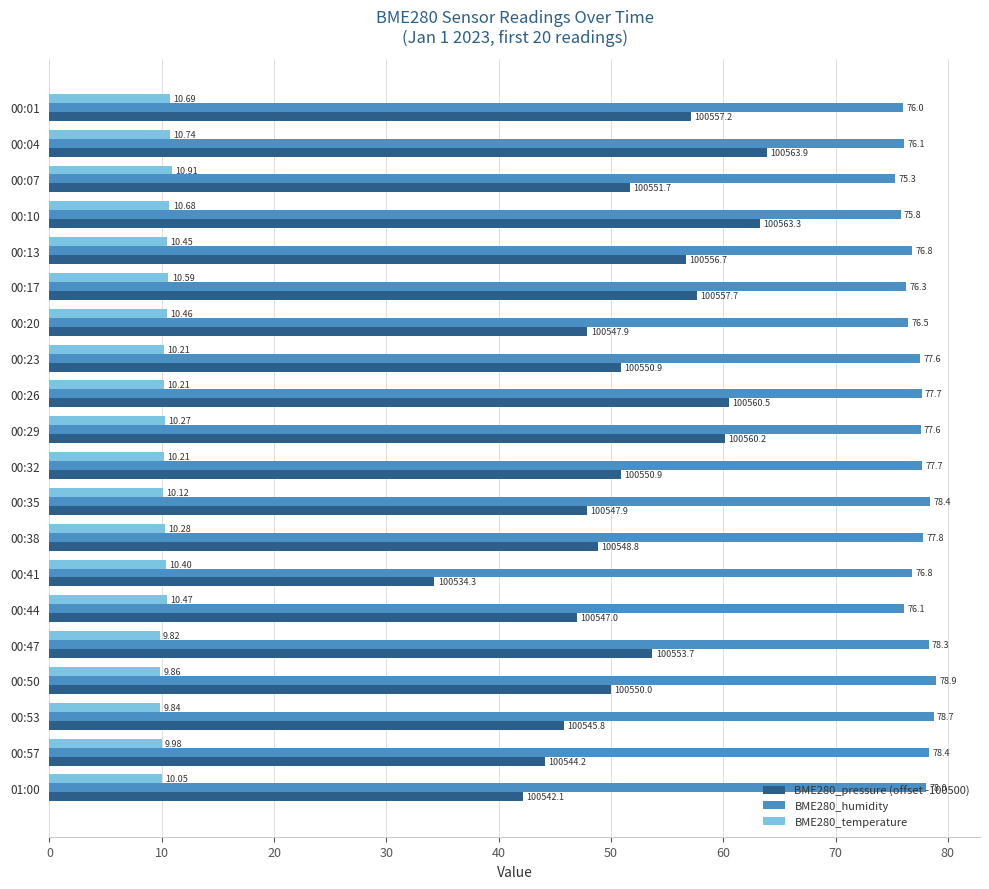

What is the difference between the maximum and minimum values in the BME280_temperature series?

1.1